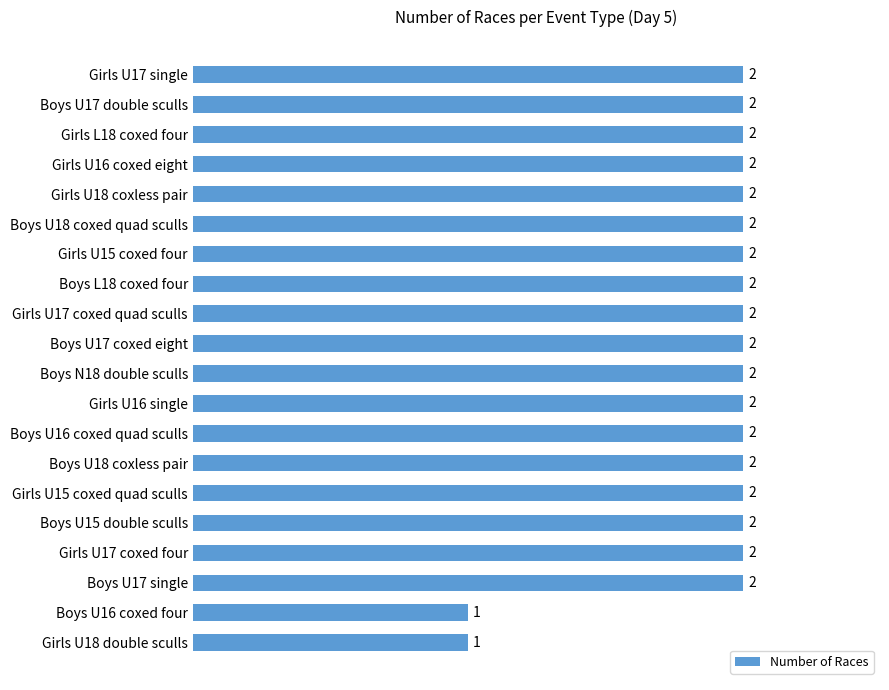

Does the chart contain stacked bars?

No